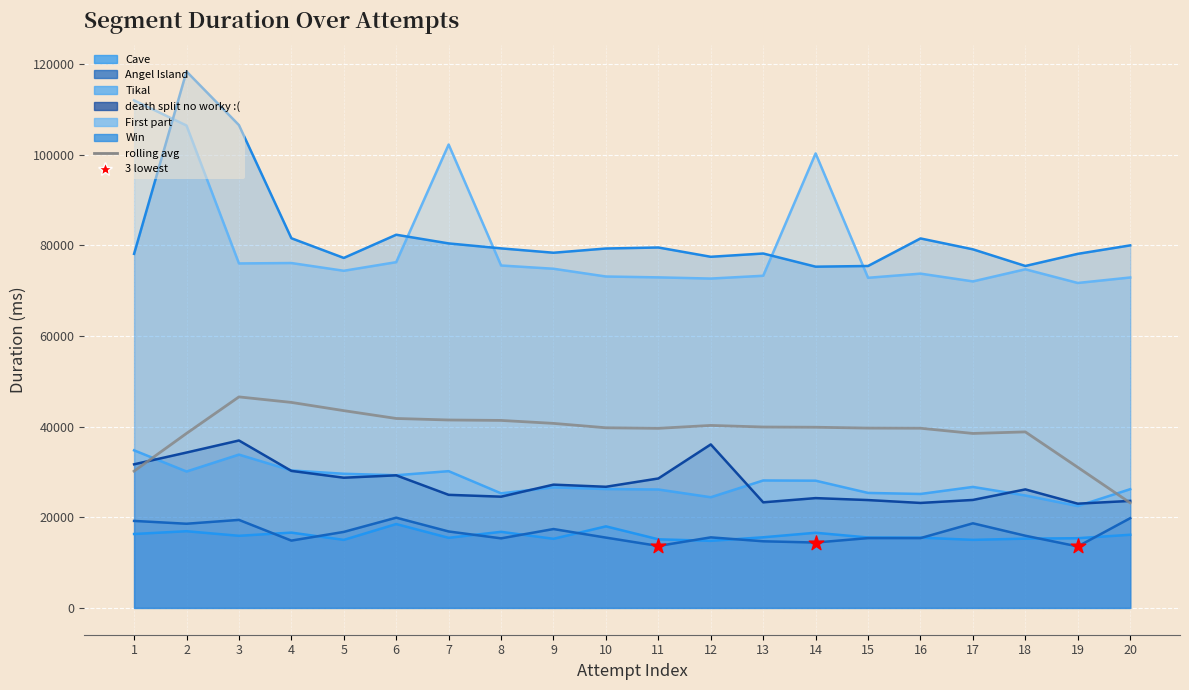

What are all the series names shown in the legend?

Cave, Angel Island, Tikal, death split no worky :(, First part, Win